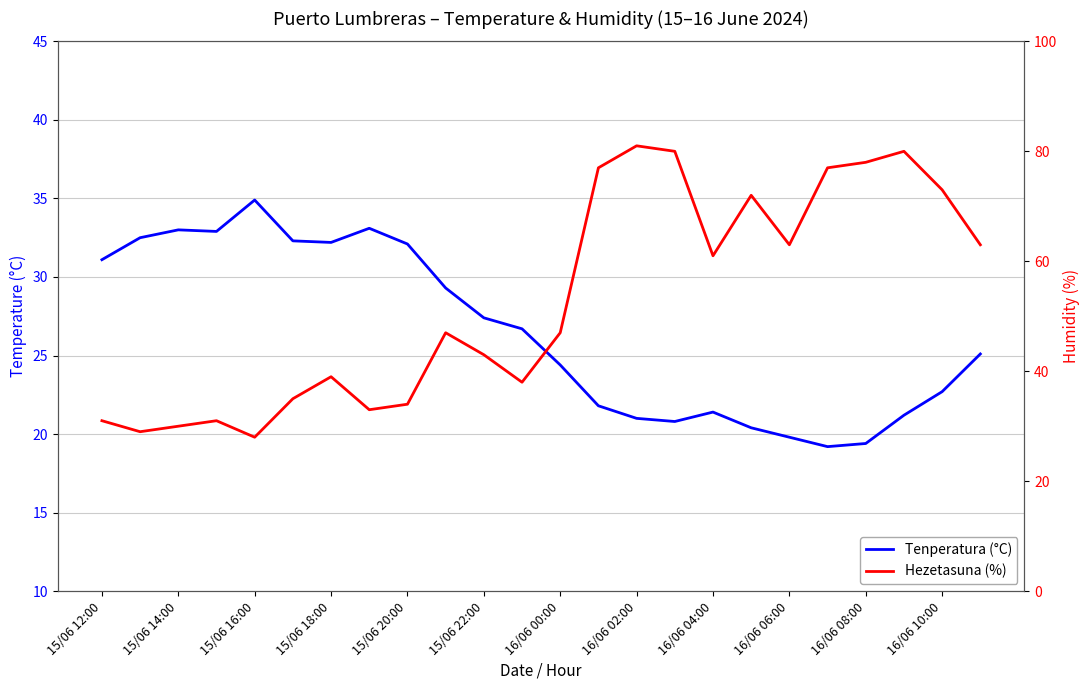

How many categories are shown in the chart?

24